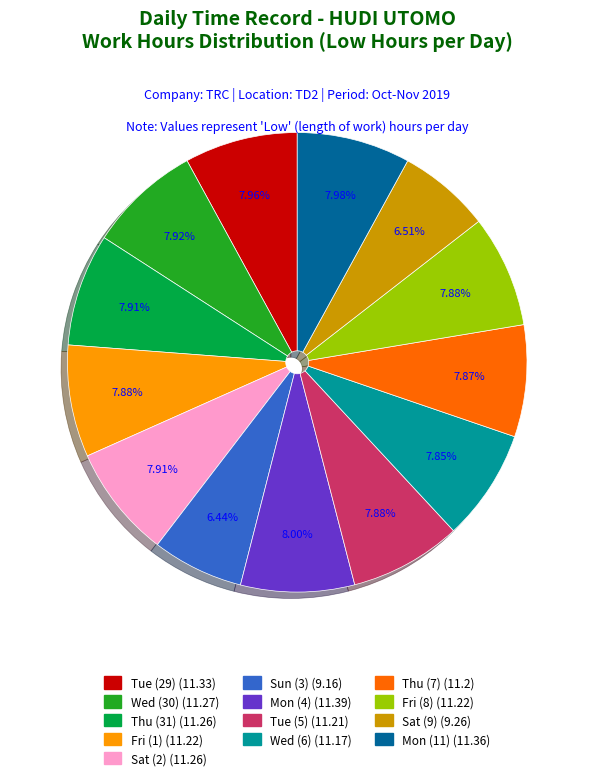

True or false: Mon (11) accounts for 14% of the total.

False